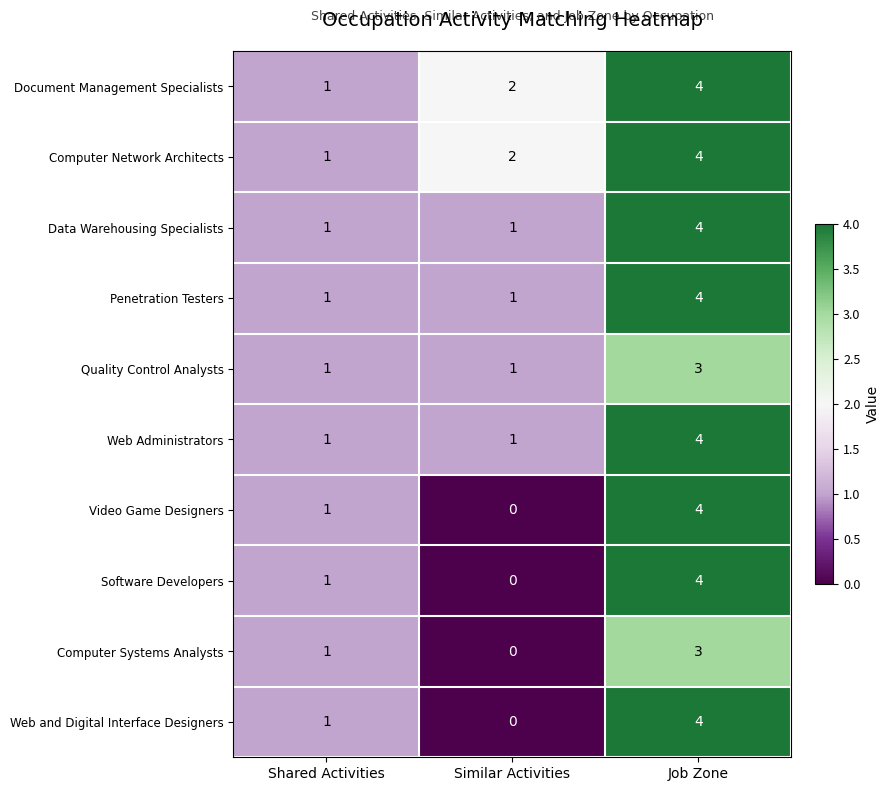

What is the difference between the maximum and minimum values in the Computer Systems Analysts series?

3